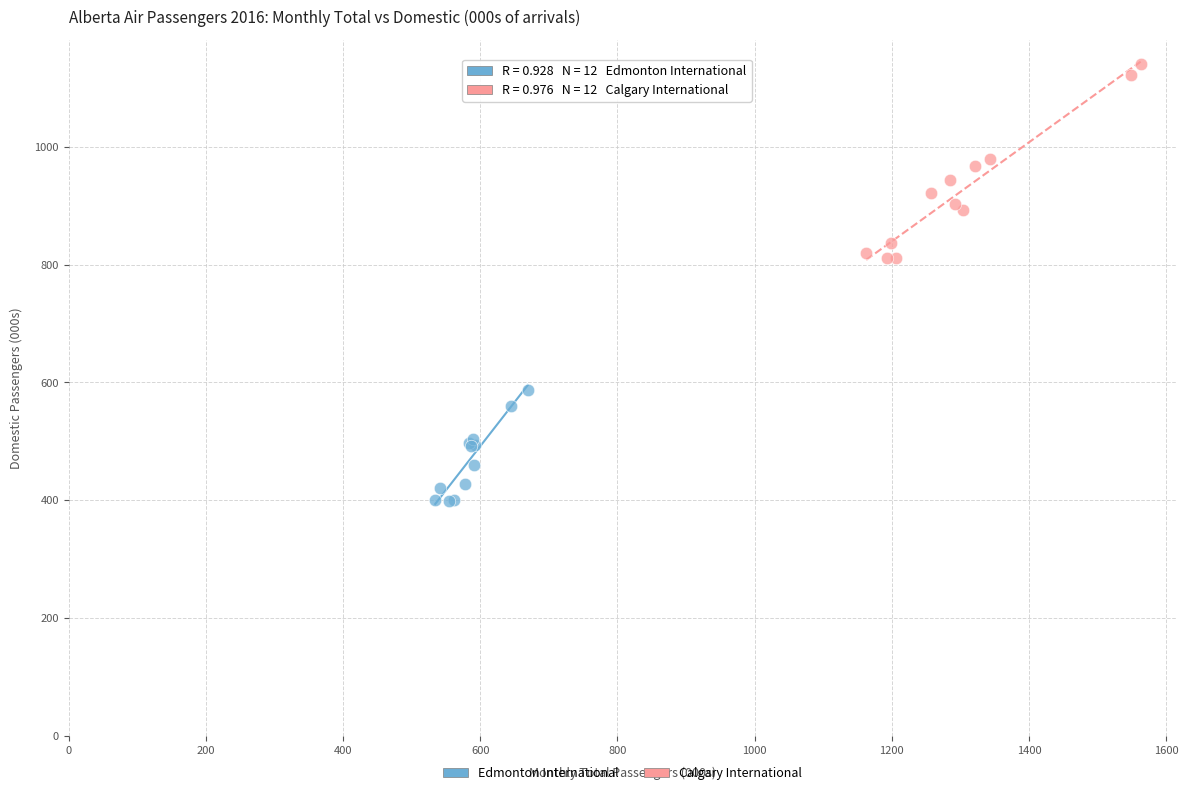

Which series has the largest Y range (max minus min)?

Calgary International